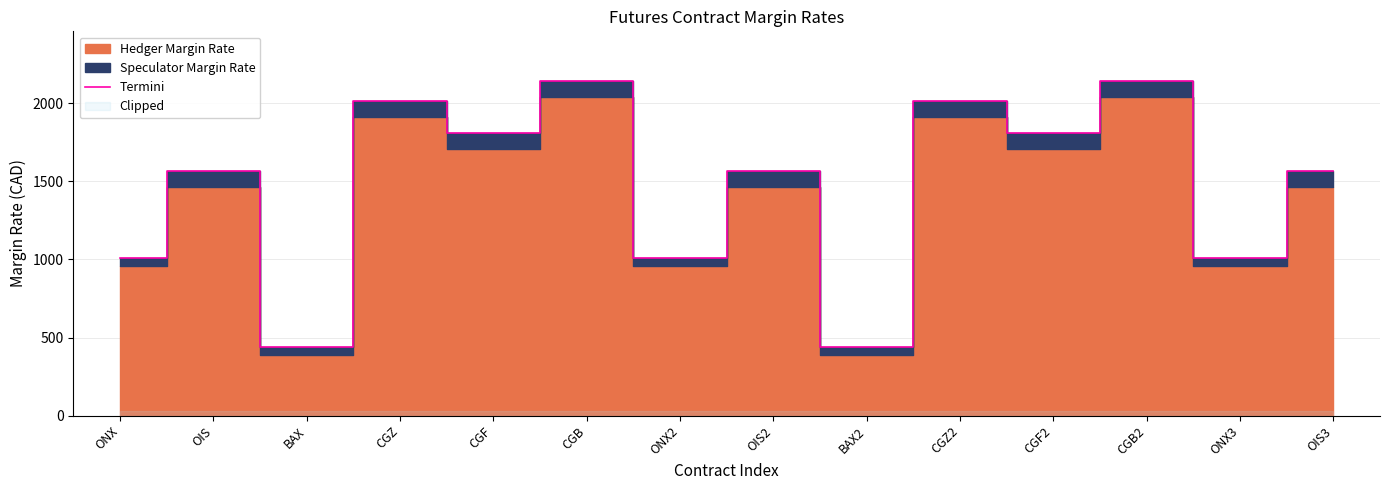

What is the minimum value for Termini?

440